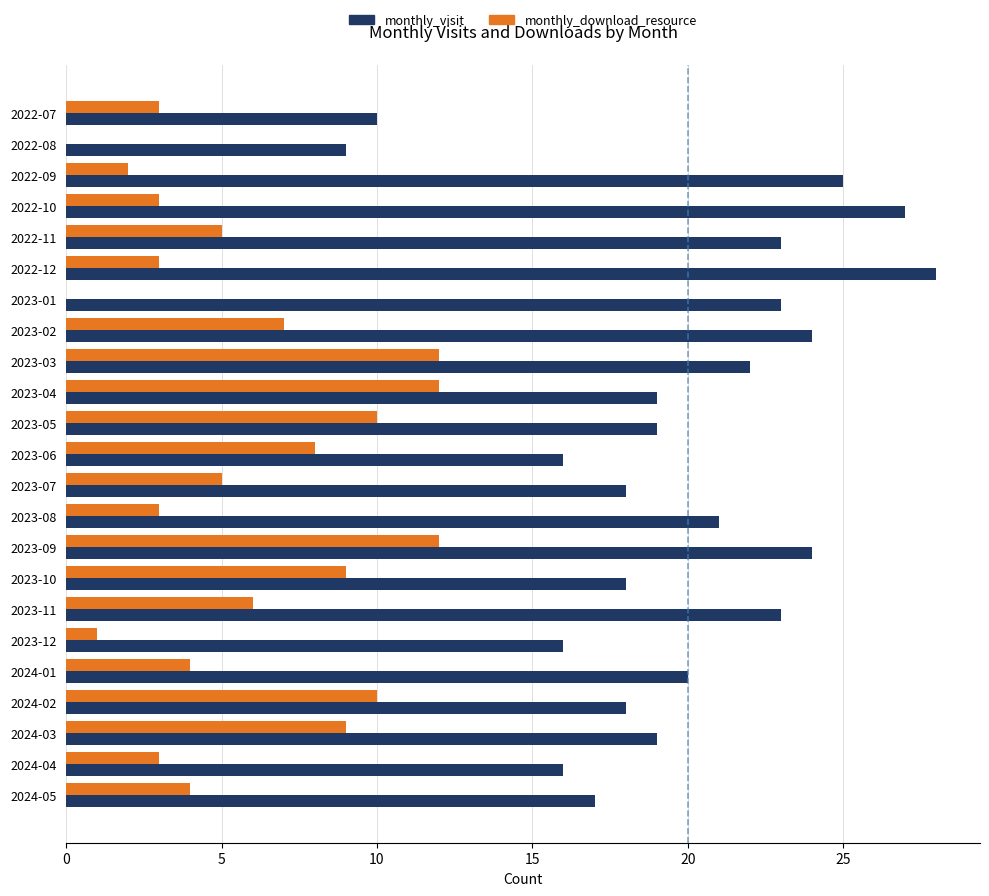

What are all the series names shown in the legend?

monthly_visit, monthly_download_resource